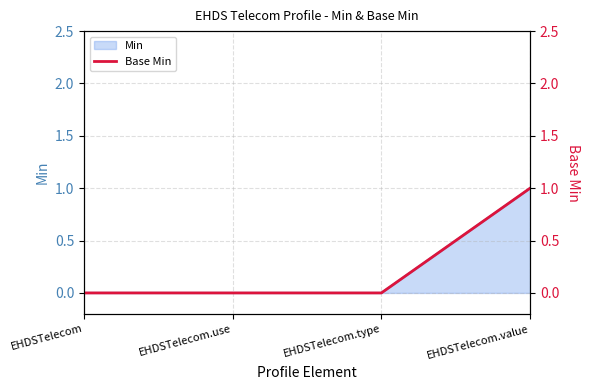

True or false: Min has more than 2 points higher than both neighbors.

False